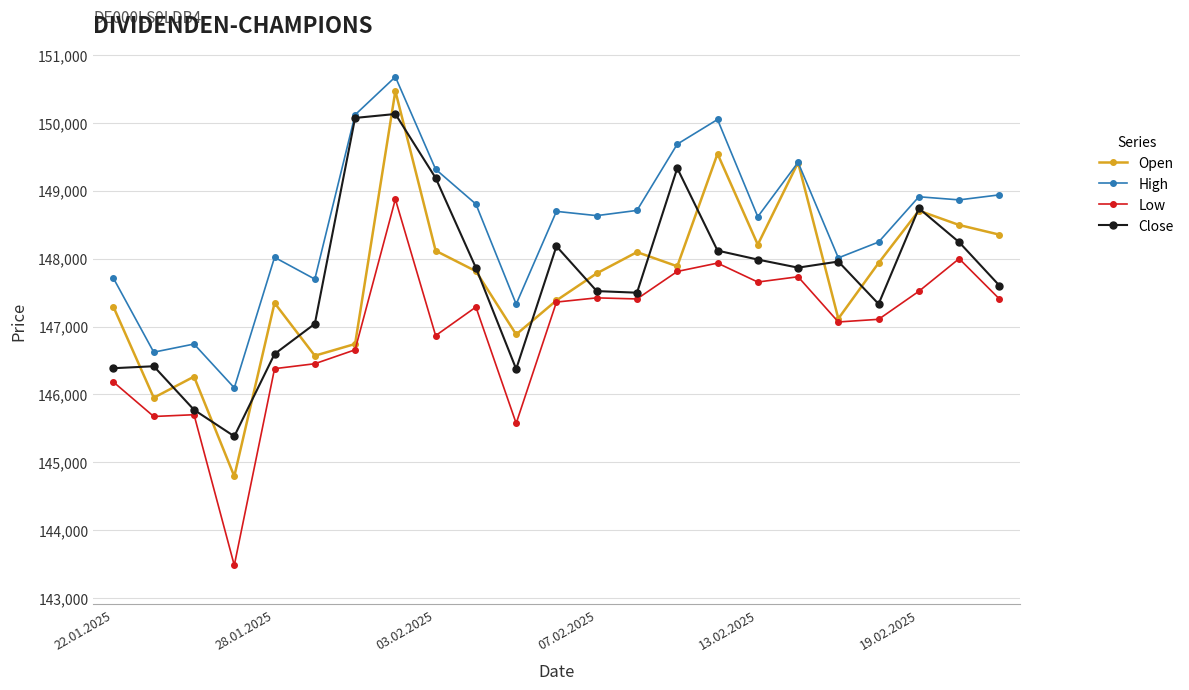

True or false: High has more than 0 interior local peaks.

True